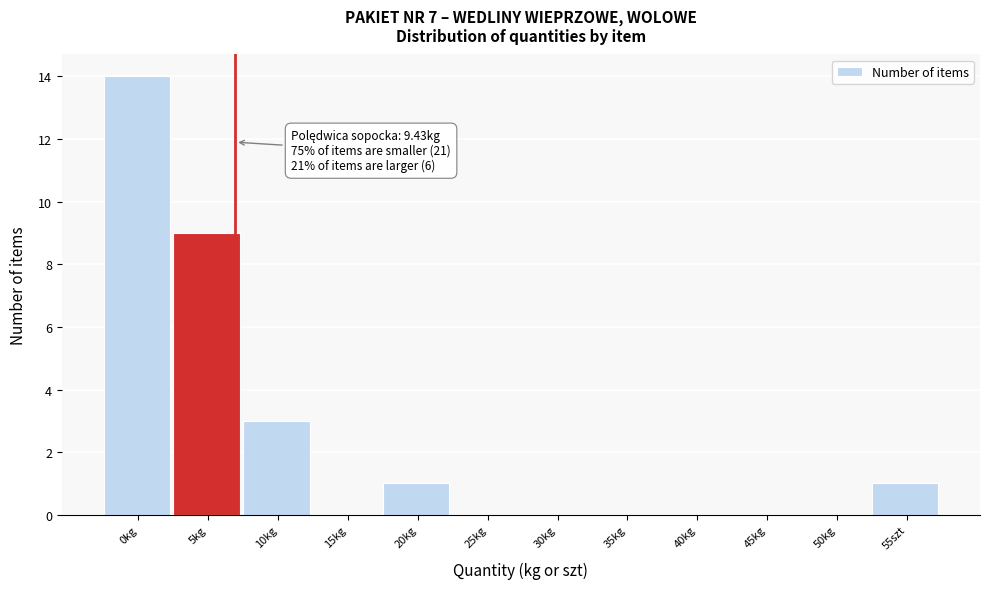

Reading right to left, list all the values displayed in this chart.

55szt=1	50kg=0	45kg=0	40kg=0	35kg=0	30kg=0	25kg=0	20kg=1	15kg=0	10kg=3	5kg=9	0kg=14